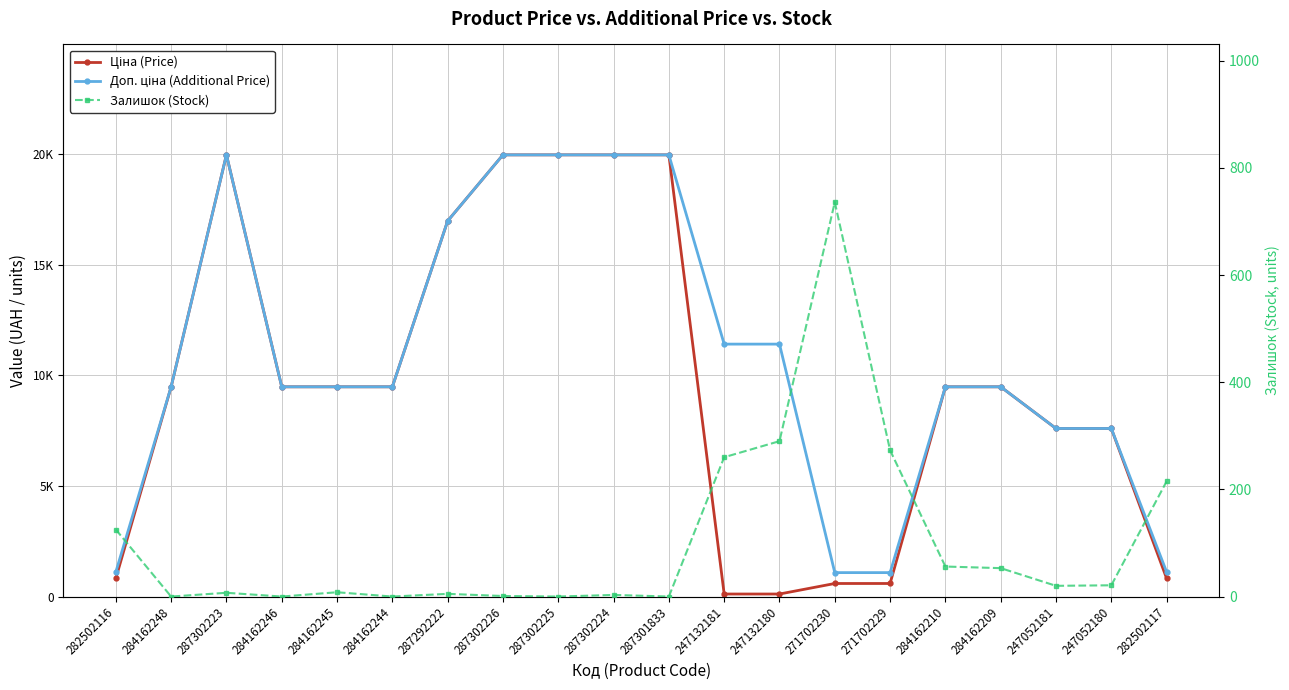

At 287302223, list the series in order from largest to smallest.

Ціна (Price), Доп. ціна (Additional Price), Залишок (Stock)